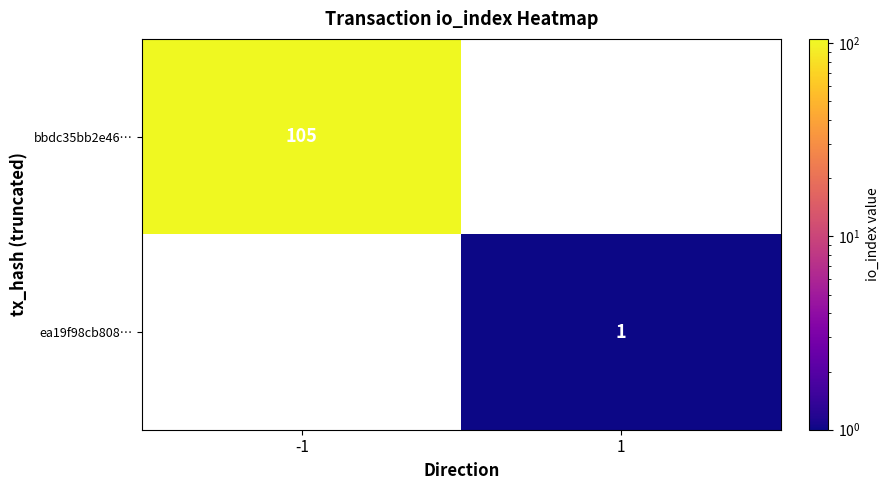

Is the value of bbdc35bb2e46… at -1 greater than the value of ea19f98cb808… at 1?

Yes